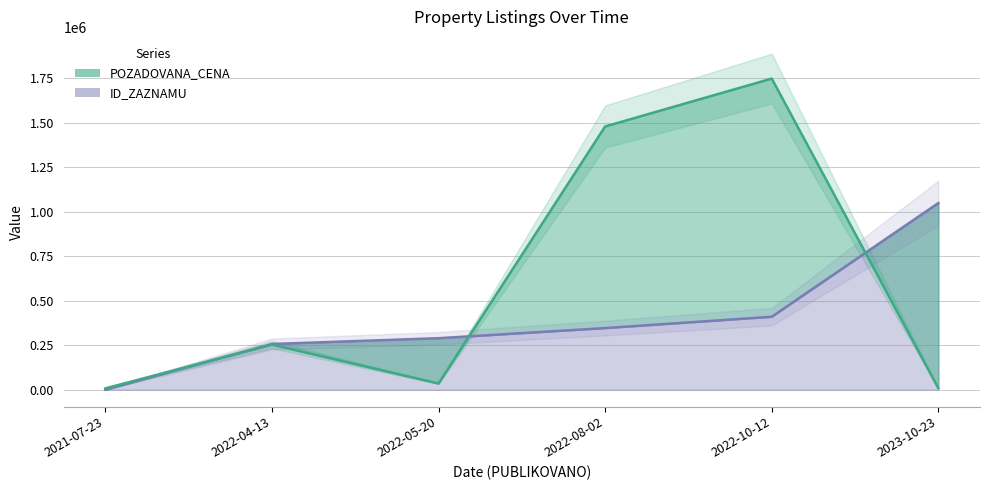

What is the sum of all POZADOVANA_CENA values?

3528600.0